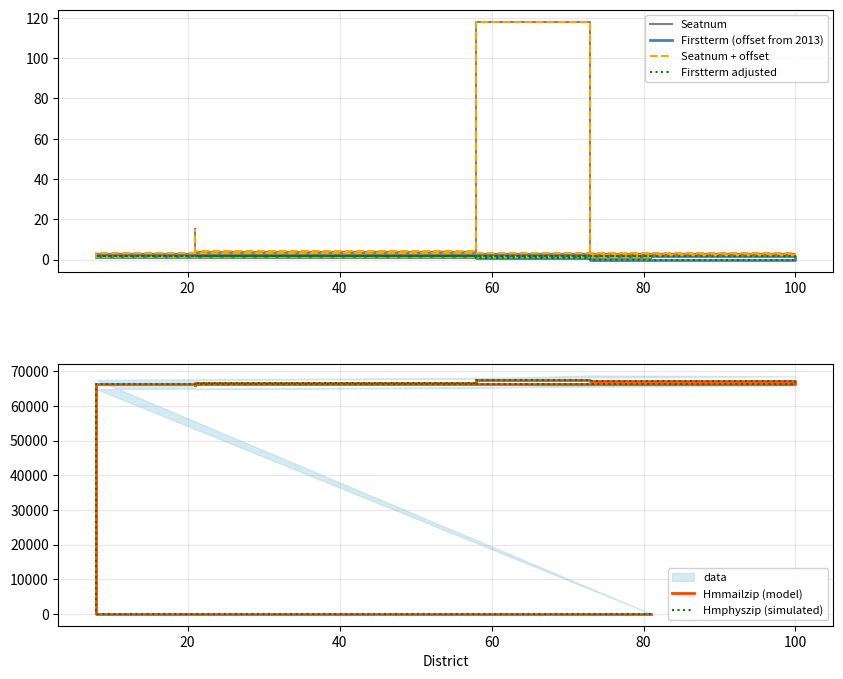

Rank the series at 100 from lowest to highest value.

Firstterm adjusted, Firstterm (offset from 2013), Seatnum, Seatnum + offset, Hmmailzip (model), Hmphyszip (simulated)